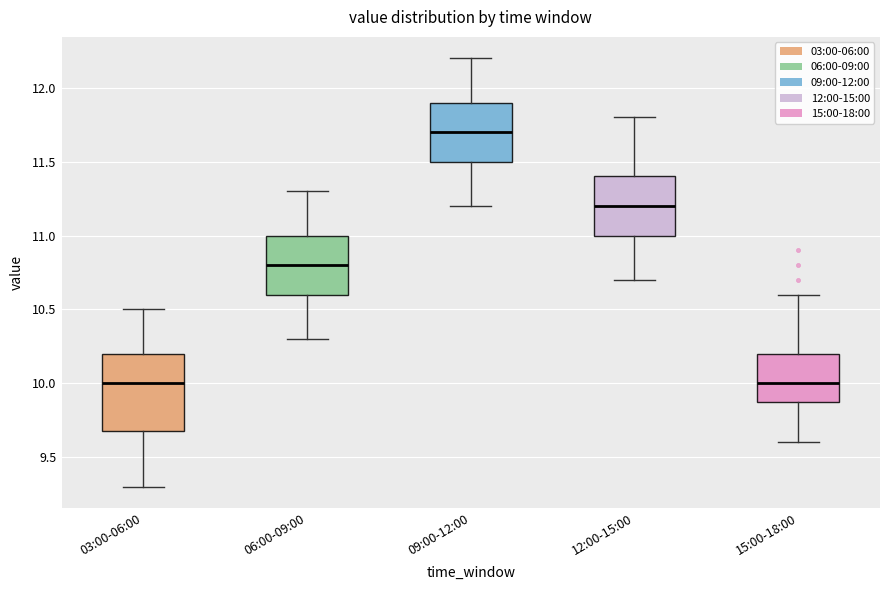

Reading left to right, transcribe this box plot: for each box, give where its median line is, the range the box spans, and where its two whiskers end, as read against the y-axis. The values are not printed on the chart, so give them approximately, as read against the axis.

03:00-06:00: median 10.0, box 9.7 to 10.2, whiskers 9.3 to 10.5
06:00-09:00: median 10.8, box 10.6 to 11.0, whiskers 10.3 to 11.3
09:00-12:00: median 11.7, box 11.5 to 11.9, whiskers 11.2 to 12.2
12:00-15:00: median 11.2, box 11.0 to 11.4, whiskers 10.7 to 11.8
15:00-18:00: median 10.0, box 9.9 to 10.2, whiskers 9.6 to 10.6